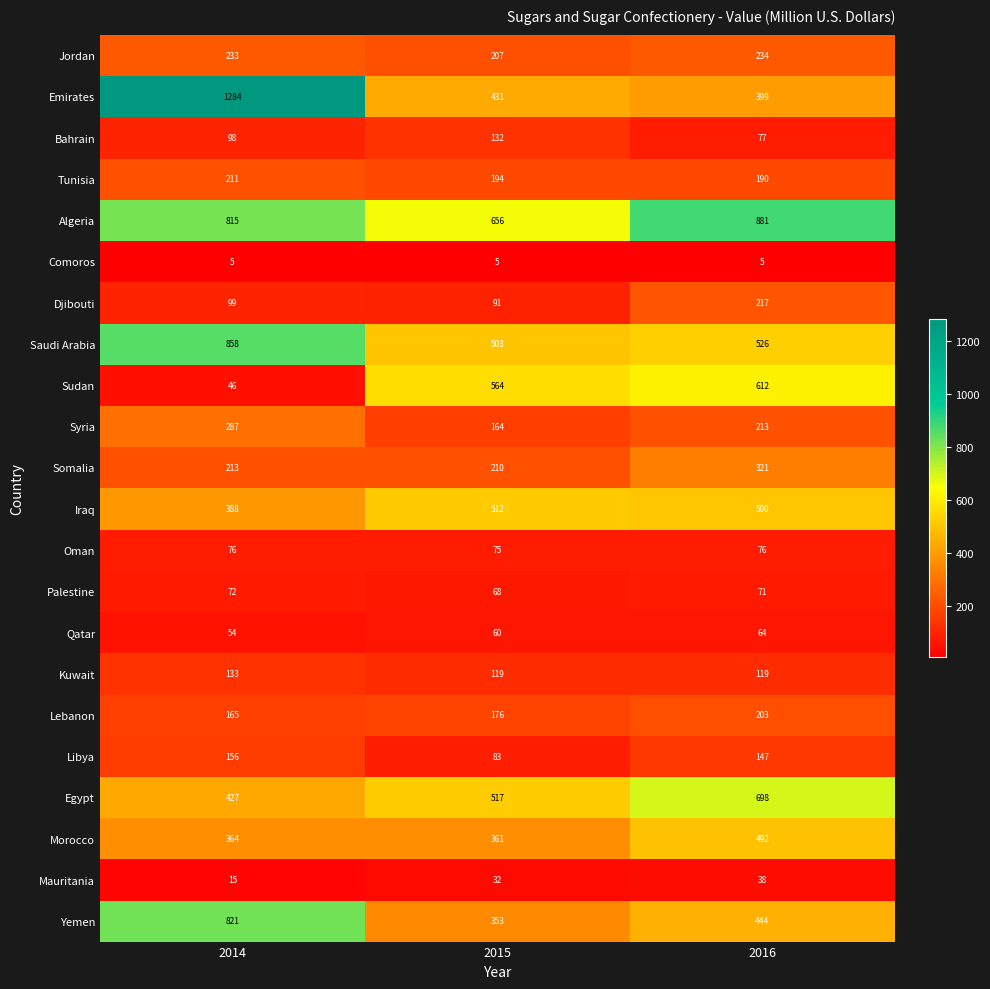

What is the sum of the Iraq values at 2014 and 2016?

888